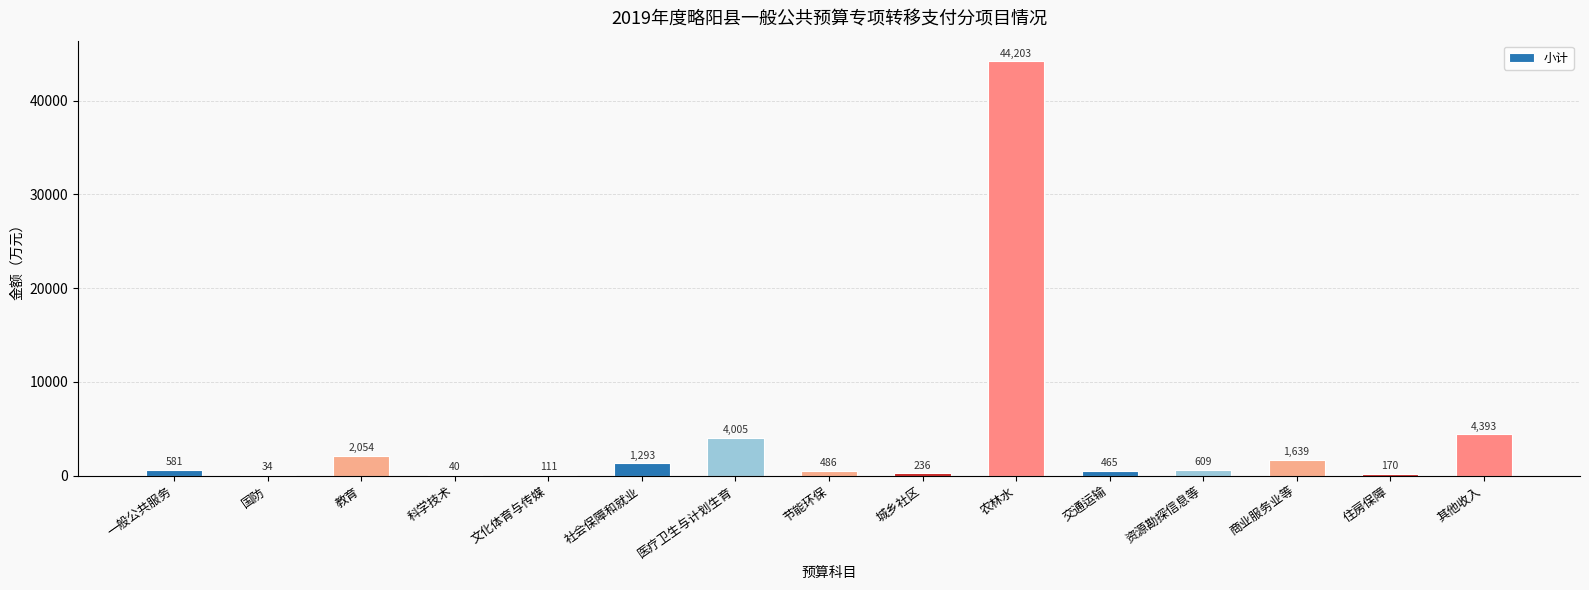

What is the sum of all values?

60319